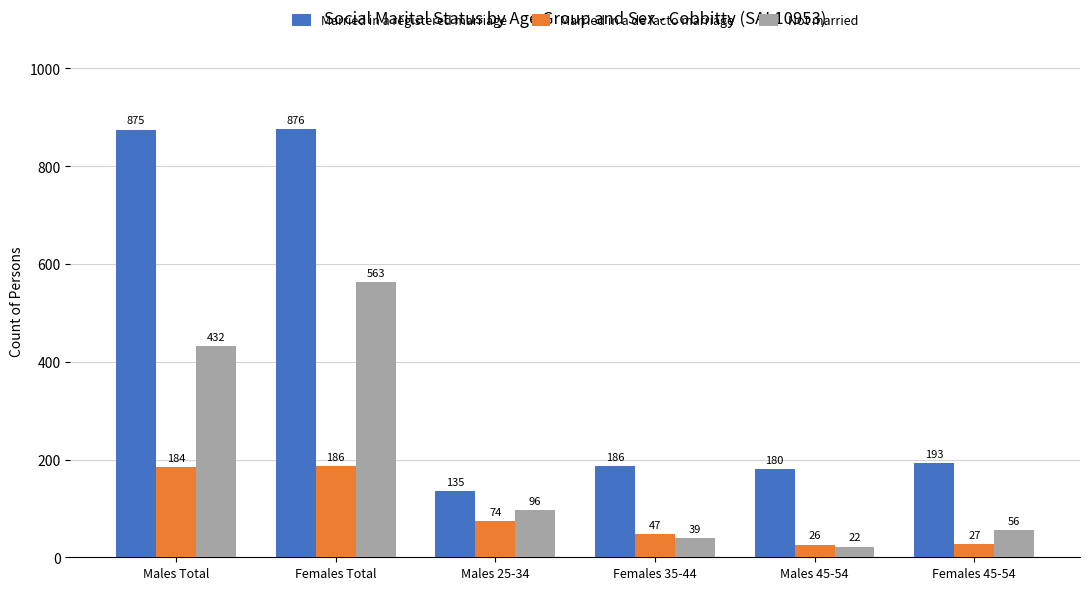

Is it true that Married in a registered marriage equals 38 at Males 45-54?

False